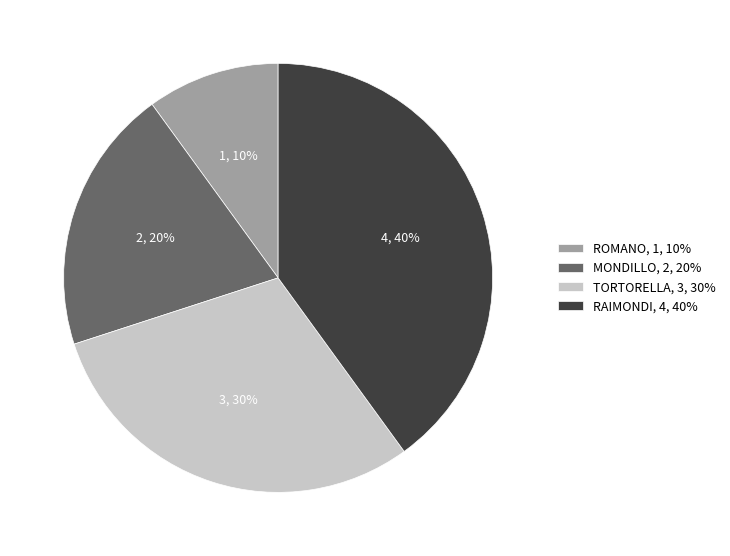

True or false: TORTORELLA accounts for 30% of the total.

True